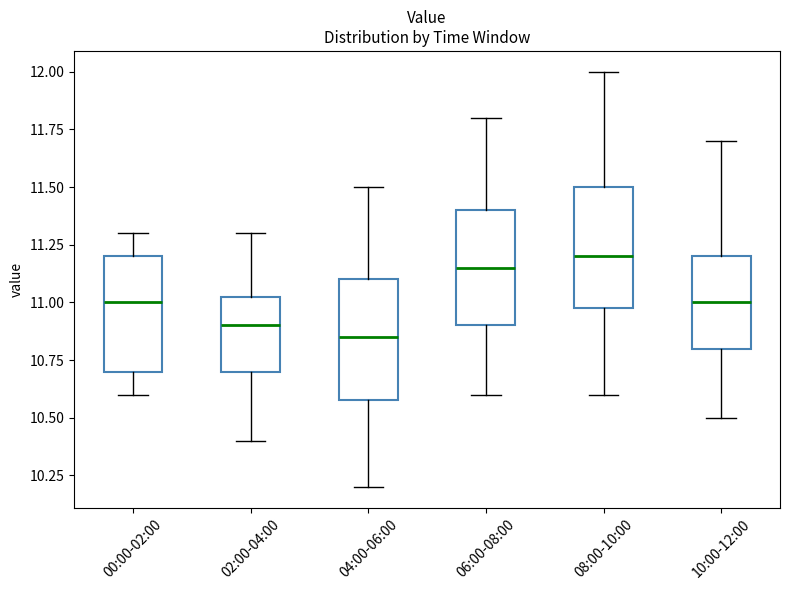

Reading left to right, transcribe this box plot: for each box, give where its median line is, the range the box spans, and where its two whiskers end, as read against the y-axis. The values are not printed on the chart, so give them approximately, as read against the axis.

00:00-02:00: median 11.00, box 10.70 to 11.20, whiskers 10.60 to 11.30
02:00-04:00: median 10.90, box 10.70 to 11.05, whiskers 10.40 to 11.30
04:00-06:00: median 10.85, box 10.60 to 11.10, whiskers 10.20 to 11.50
06:00-08:00: median 11.15, box 10.90 to 11.40, whiskers 10.60 to 11.80
08:00-10:00: median 11.20, box 11.00 to 11.50, whiskers 10.60 to 12.00
10:00-12:00: median 11.00, box 10.80 to 11.20, whiskers 10.50 to 11.70